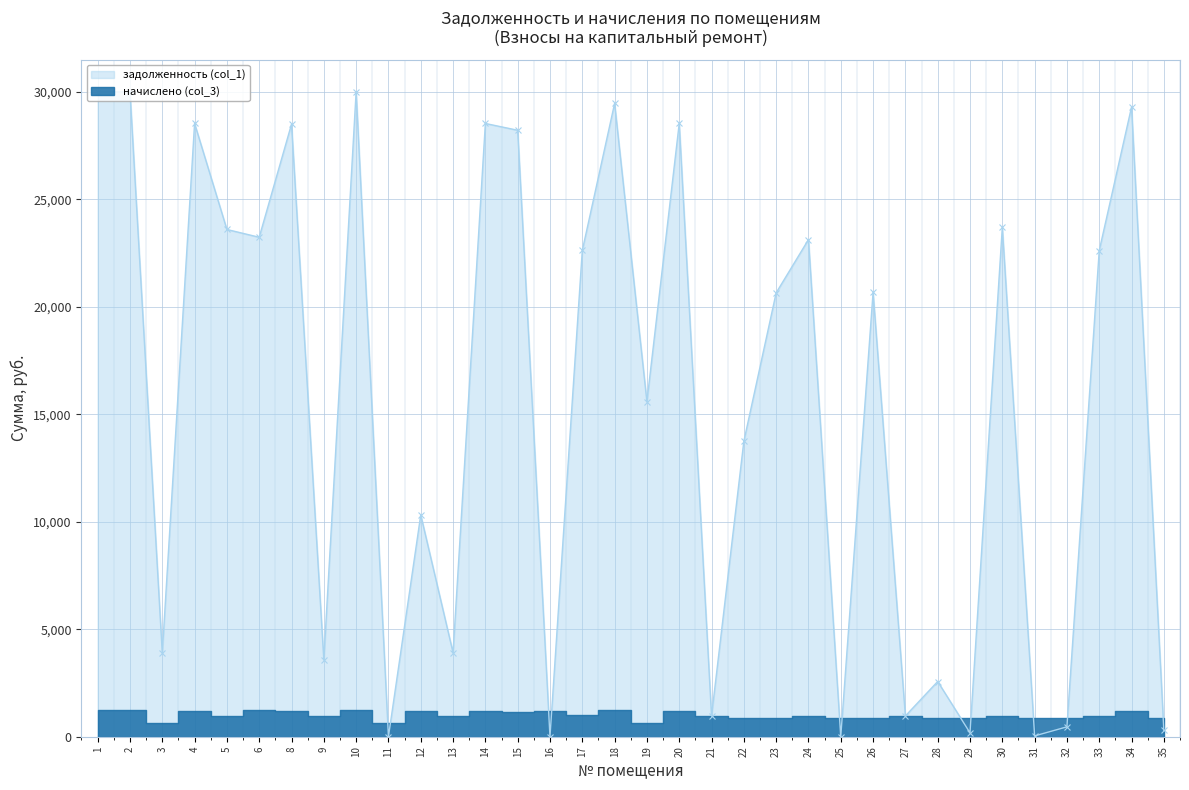

Reading left to right, what are all the values shown in this chart?

1=29995.1	2=29995.1	3=3901.8	4=28521.2	5=23591.2	6=23228.5	8=28488.4	9=3582.2	10=29995.1	11=0.0	12=10316.4	13=3907.8	14=28521.2	15=28205.6	16=0.0	17=22614.7	18=29453.6	19=15586.2	20=28521.2	21=965.1	22=13739.2	23=20642.4	24=23120.3	25=0.0	26=20662.2	27=965.2	28=2568.2	29=182.2	30=23685.2	31=37.8	32=459.2	33=22611.5	34=29288.6	35=291.2